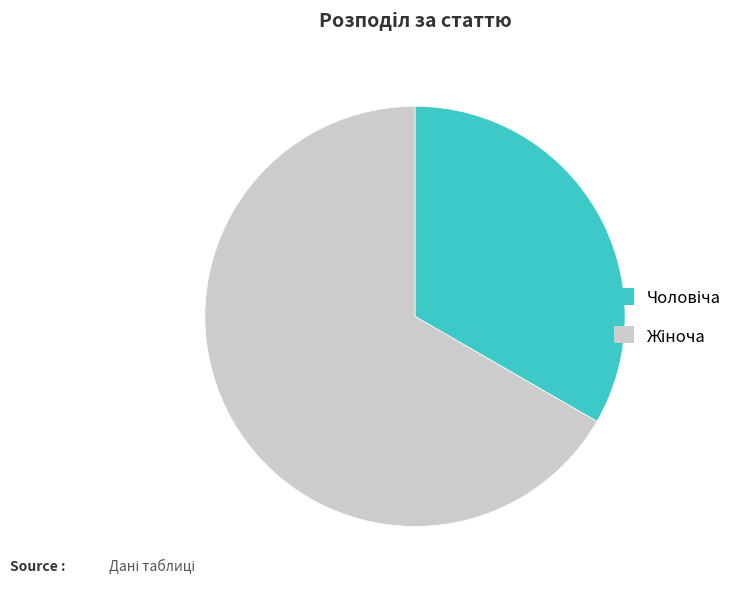

Does any single category account for the majority?

Yes